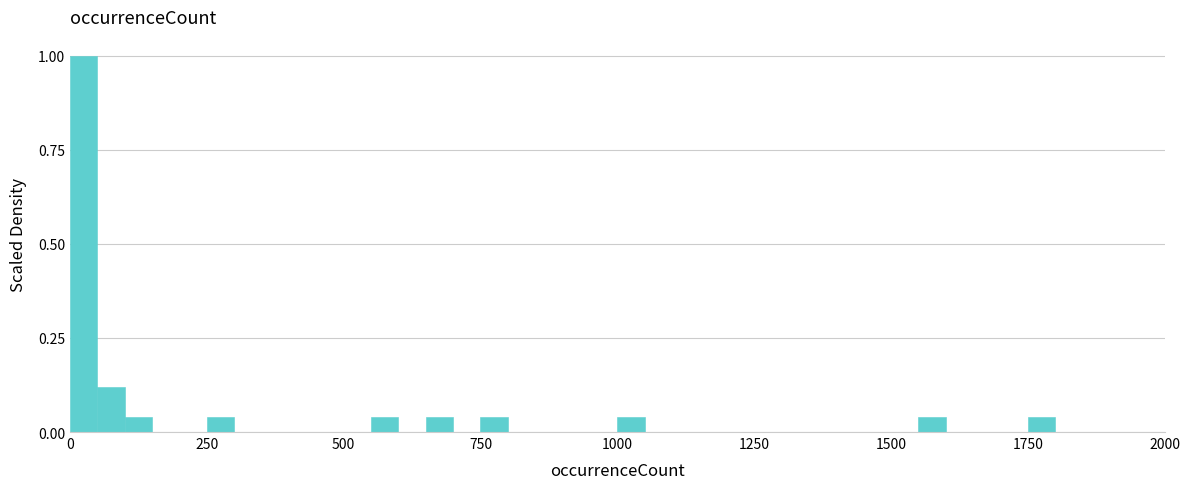

Read against the x-axis, roughly where is the centre of the tallest bar?

50